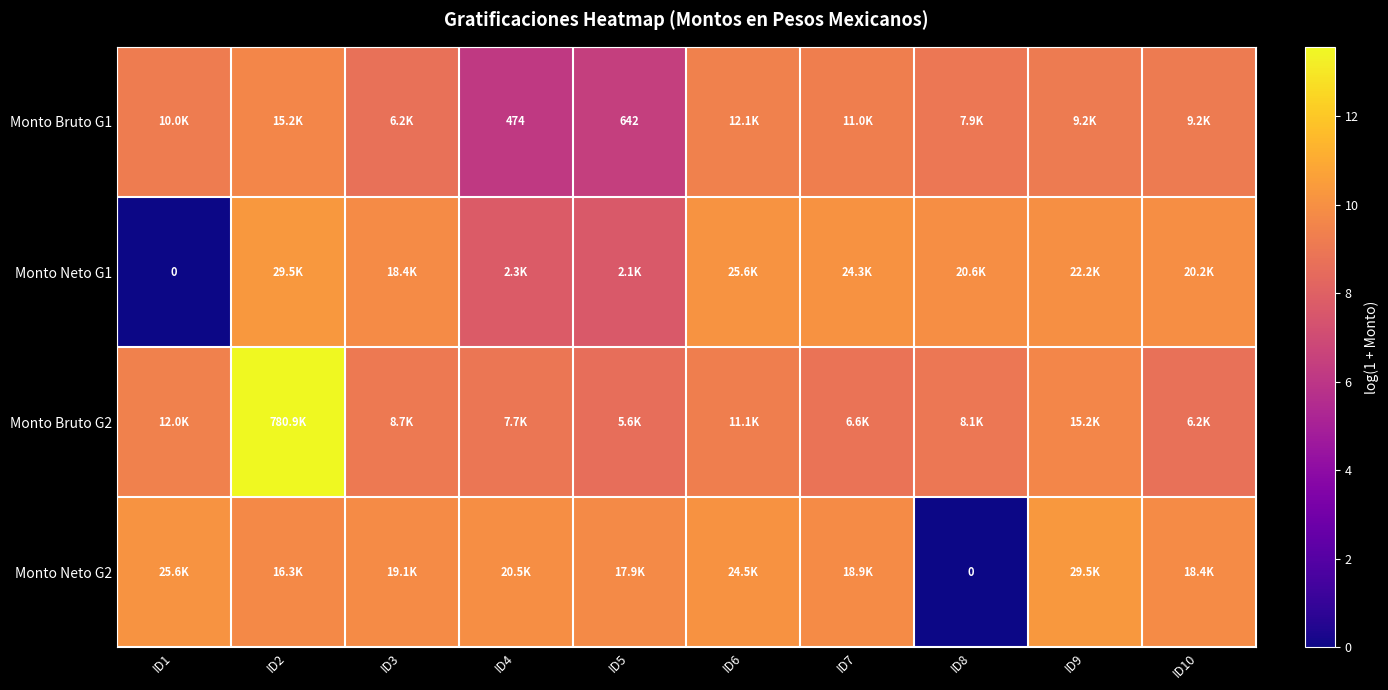

The Monto Bruto G2 series shows 9.4 at ID1. True or false?

True